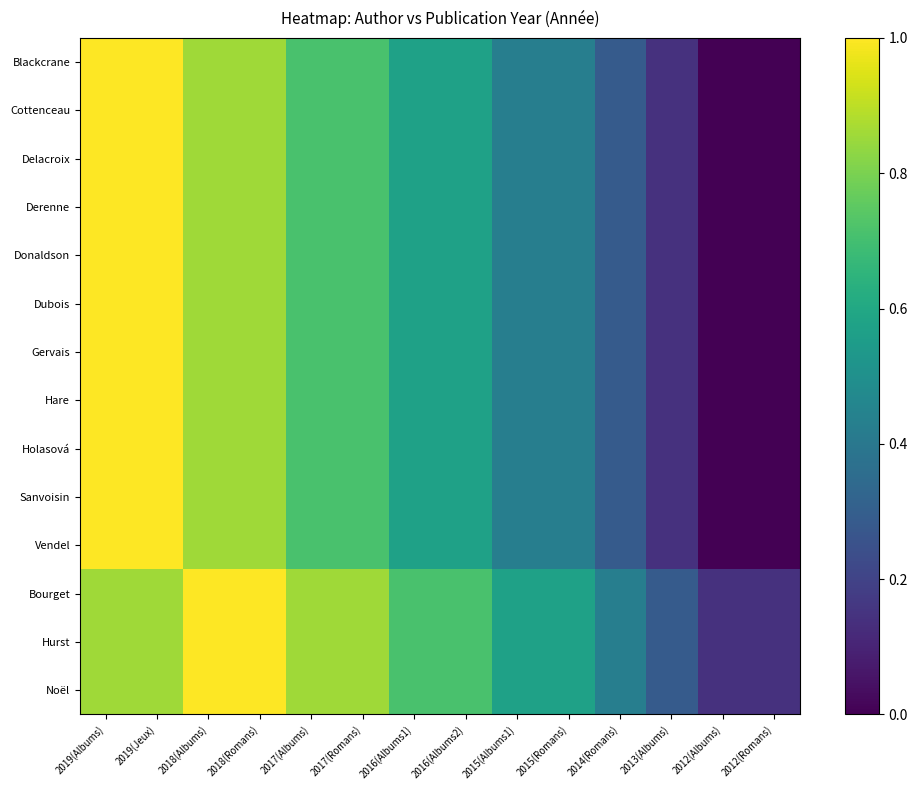

How many series are shown in this chart?

14